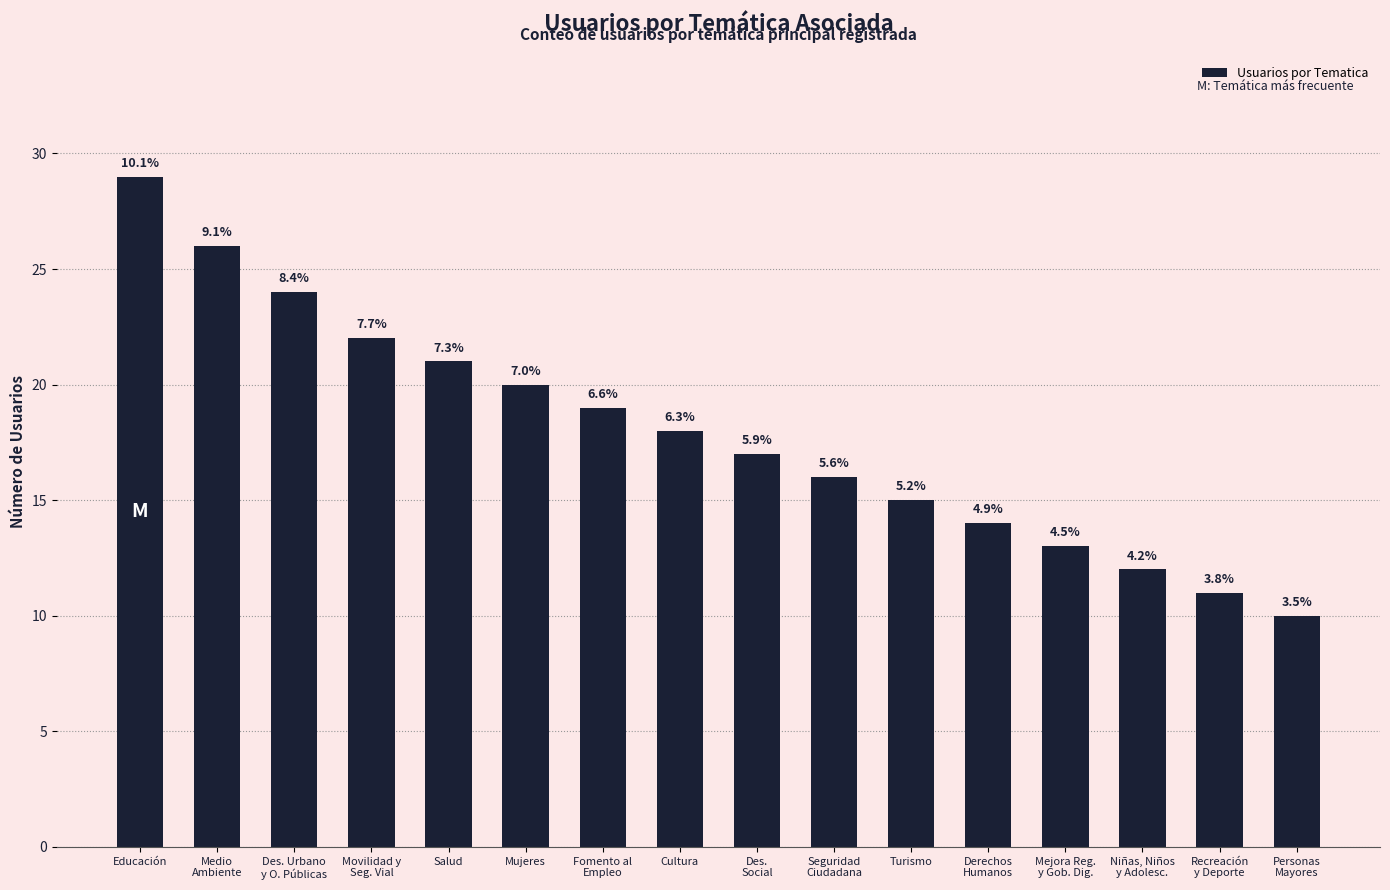

Rank the categories by value from highest to lowest.

Educación, Medio
Ambiente, Des. Urbano
y O. Públicas, Movilidad y
Seg. Vial, Salud, Mujeres, Fomento al
Empleo, Cultura, Des.
Social, Seguridad
Ciudadana, Turismo, Derechos
Humanos, Mejora Reg.
y Gob. Dig., Niñas, Niños
y Adolesc., Recreación
y Deporte, Personas
Mayores